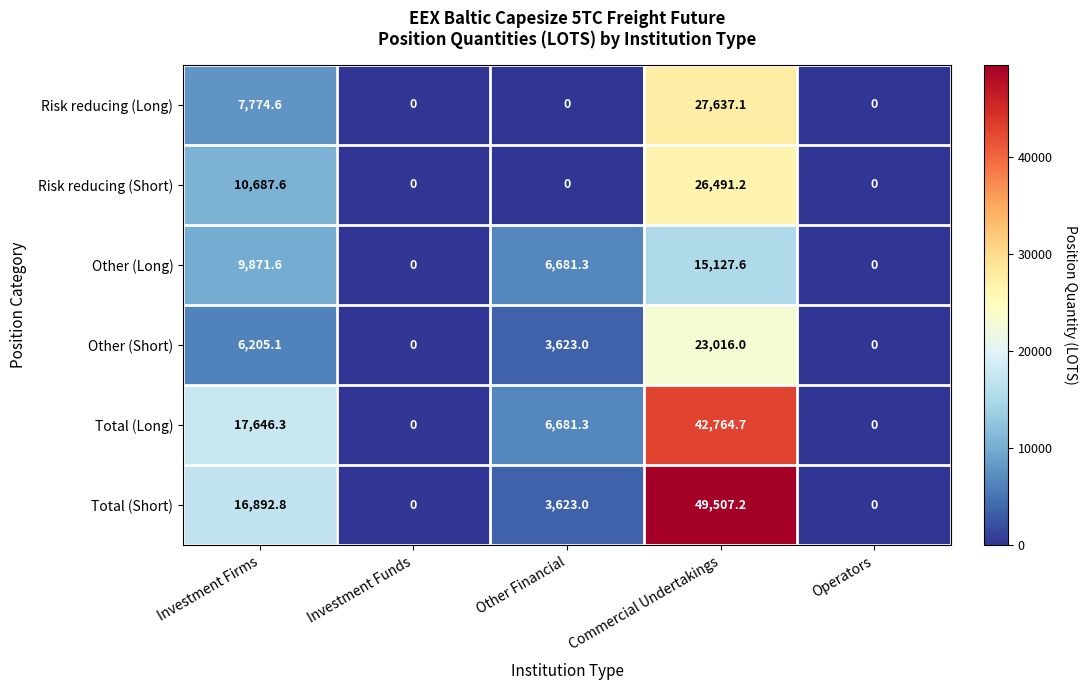

What is the sum of the Total (Long) values at Other Financial and Investment Firms?

24327.6